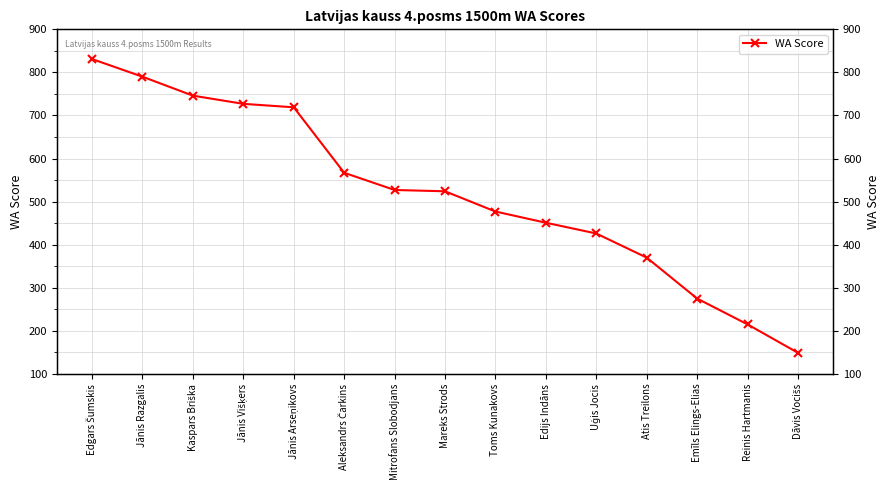

How many data points are less than 524?

7